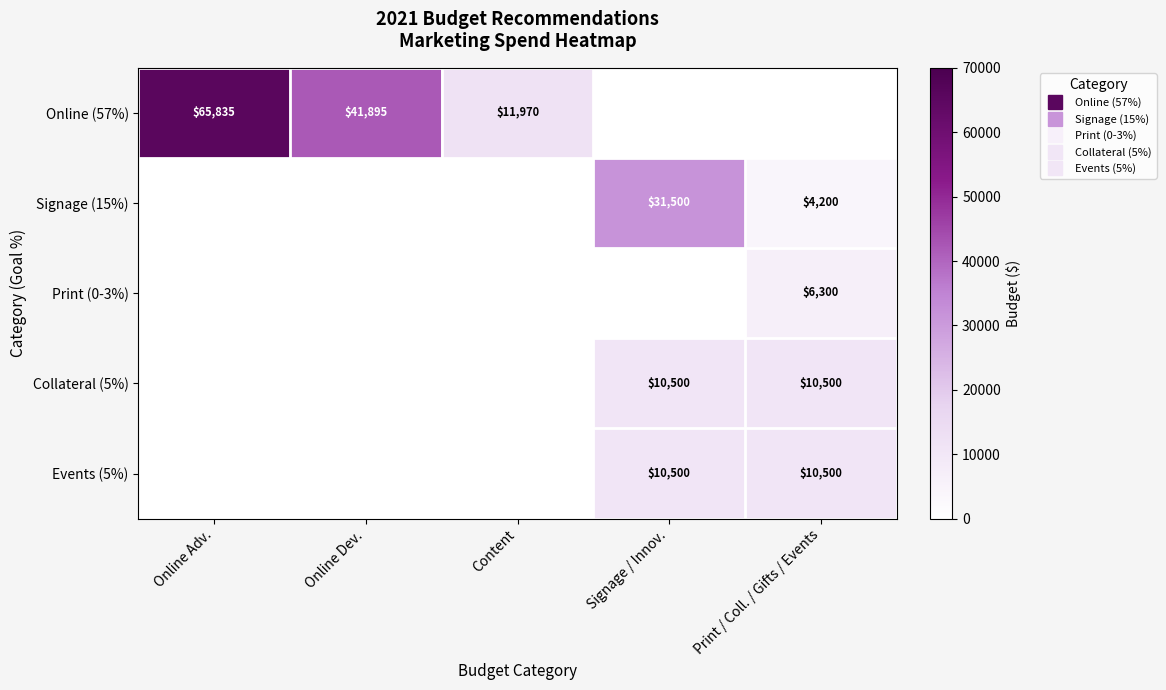

The value of Collateral (5%) at Signage / Innov. is 14557. True or false?

False